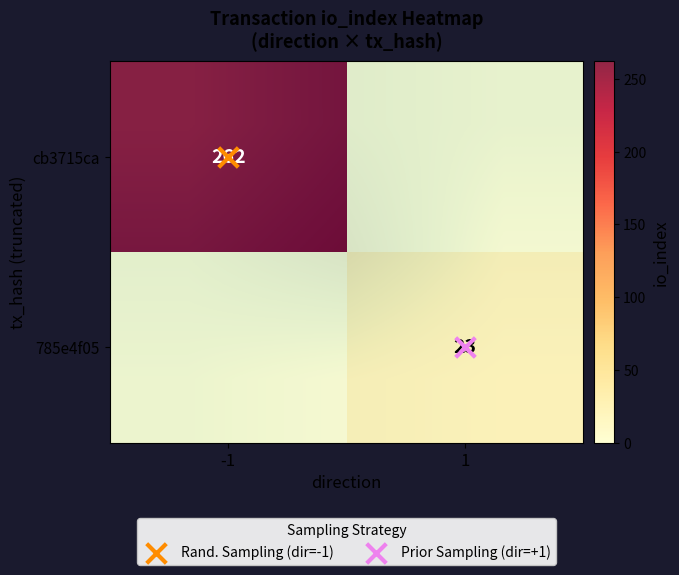

Count the 785e4f0510c52d0ff5bb5cea1e601f58fb60833 values in the range 1 to 23.

2